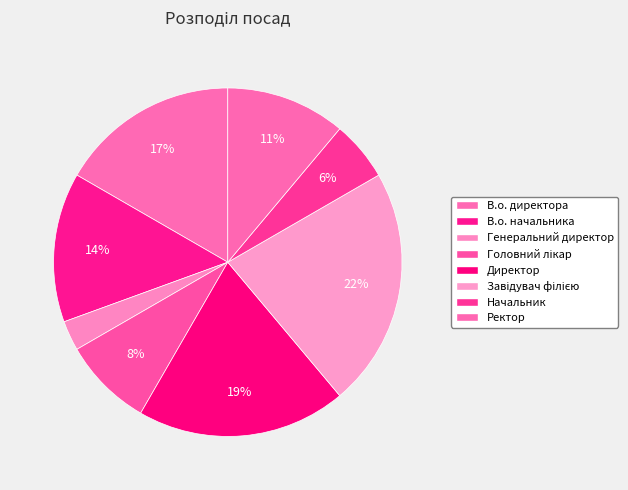

Does any single category account for the majority?

No